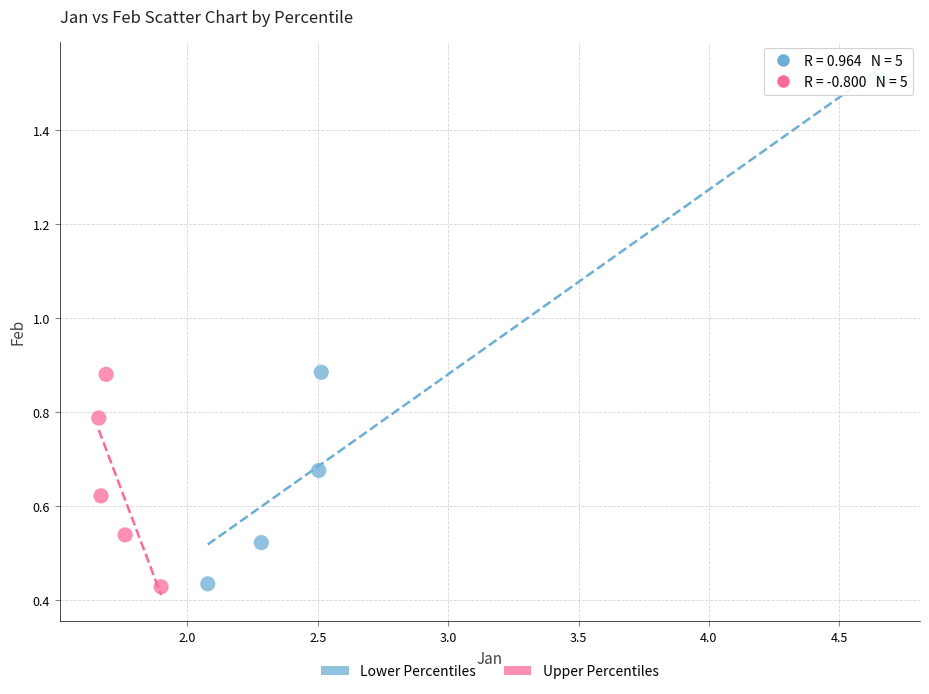

Which series contains the highest Y value?

Lower Percentiles